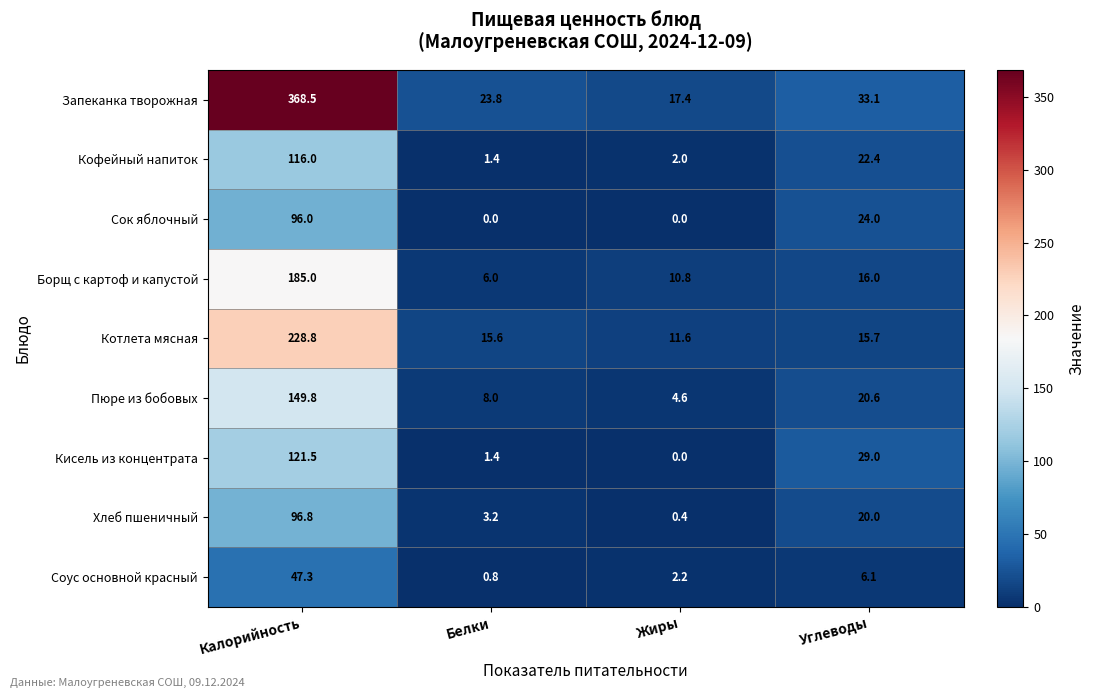

What is the spread (max minus min) of values at Жиры?

17.4